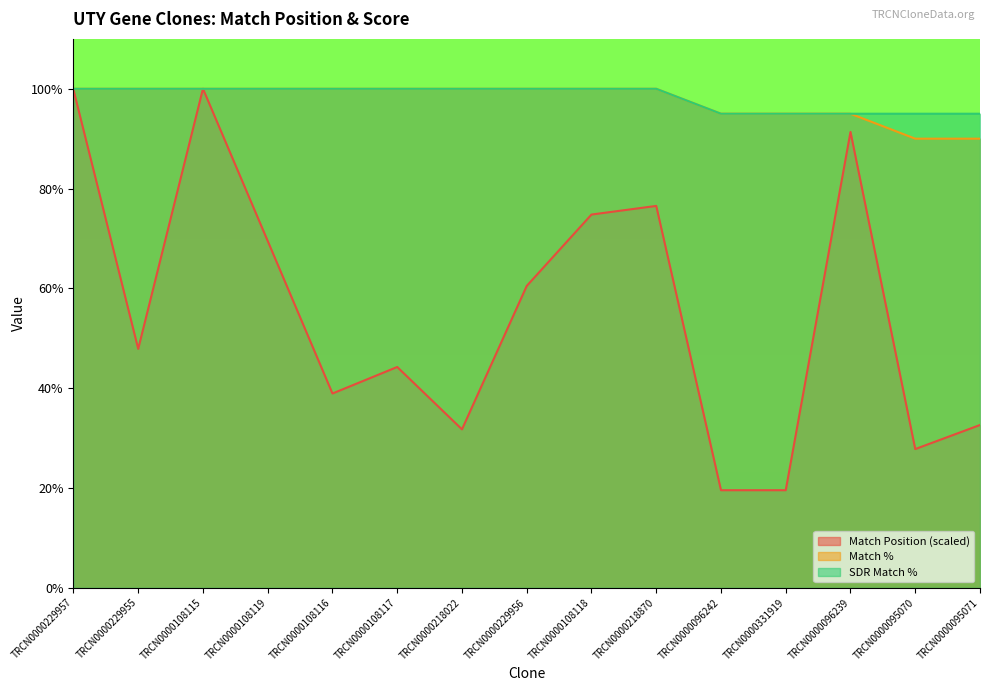

True or false: Match Position and SDR Match % intersect in this chart.

False